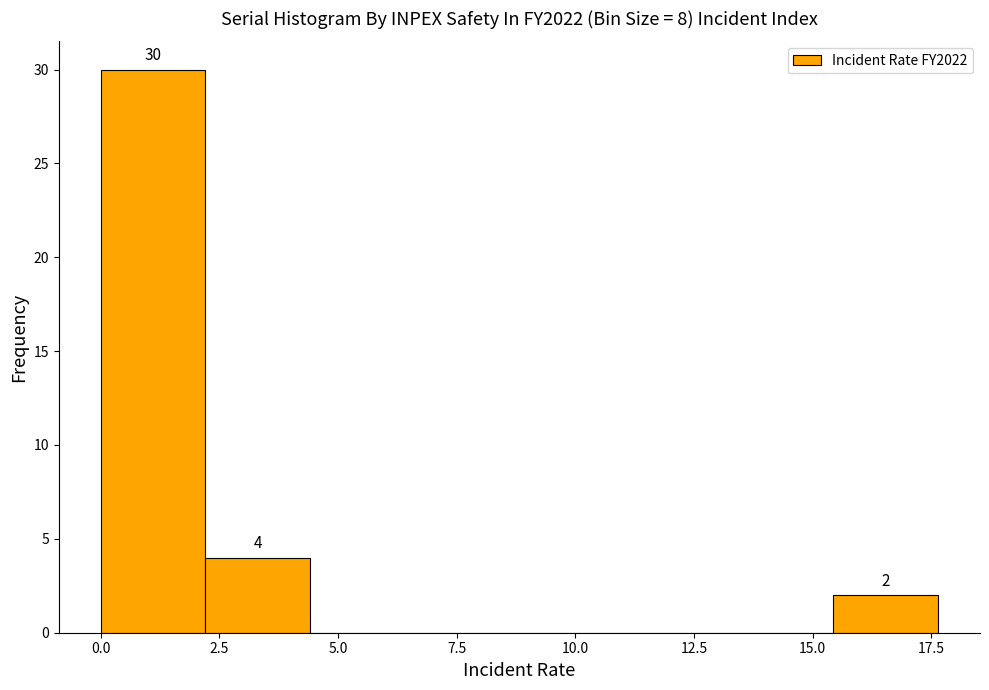

Which range on the x-axis has the tallest bar?

0.0 to 2.0